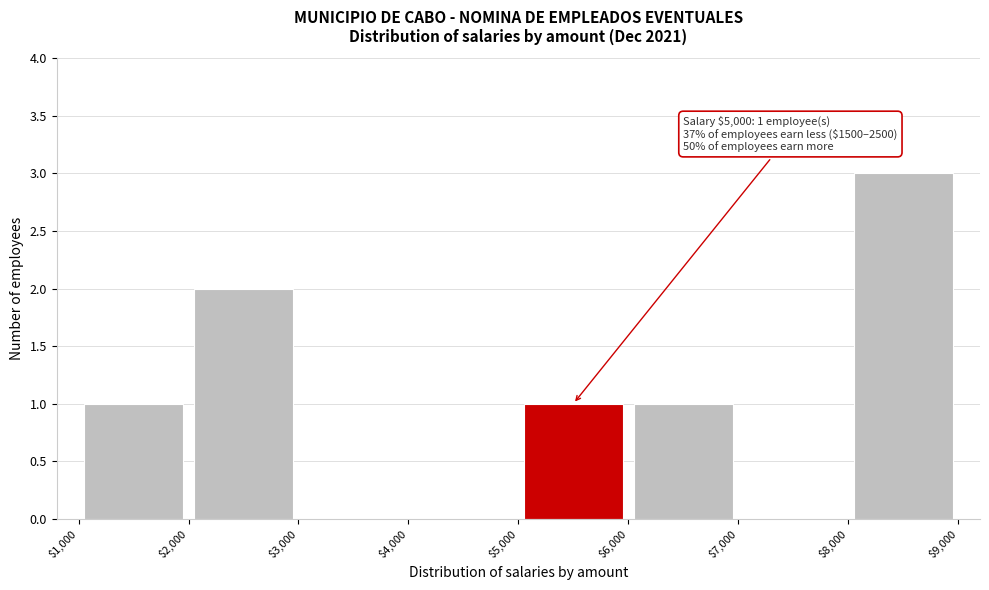

Over which range of the x-axis is the bar tallest?

$8,000 to $9,000